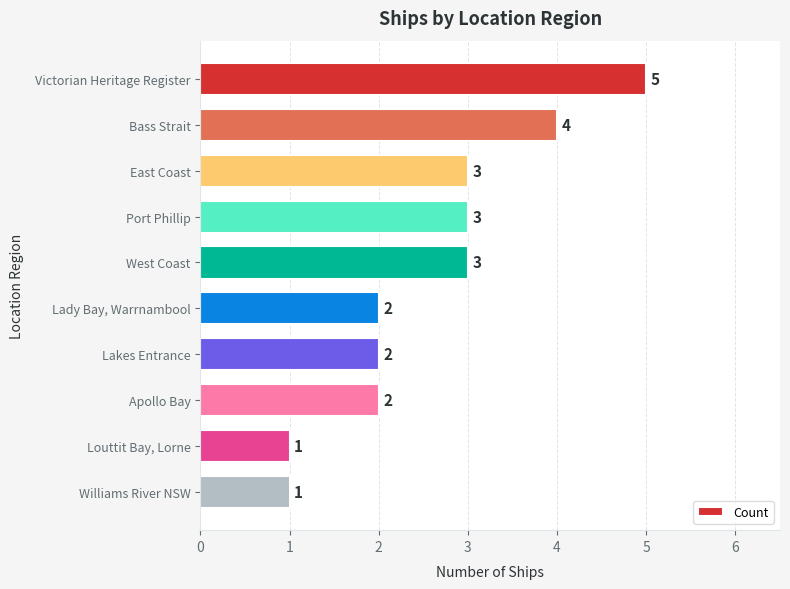

The chart shows a value of 0 at Williams River NSW. True or false?

False